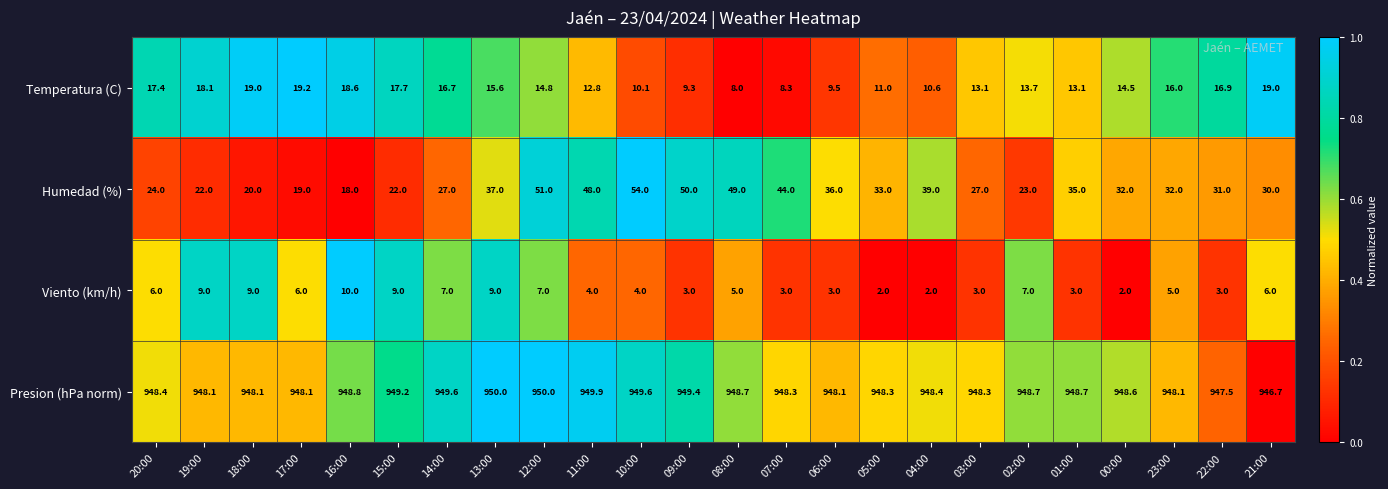

Which series has the largest total across all categories?

Presion (hPa norm)